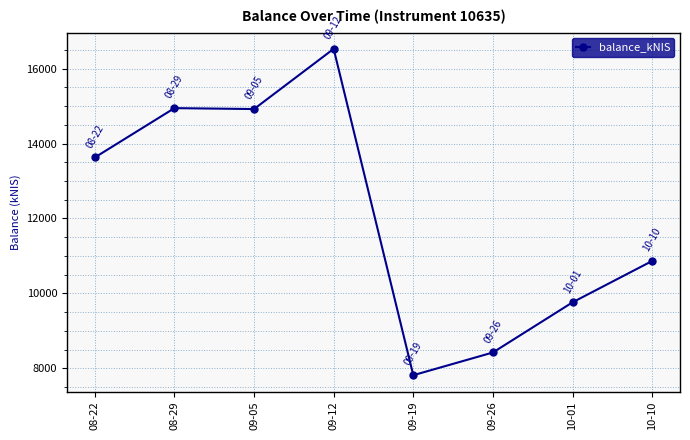

Is it true that the value at 10-10 is 15492.7?

False